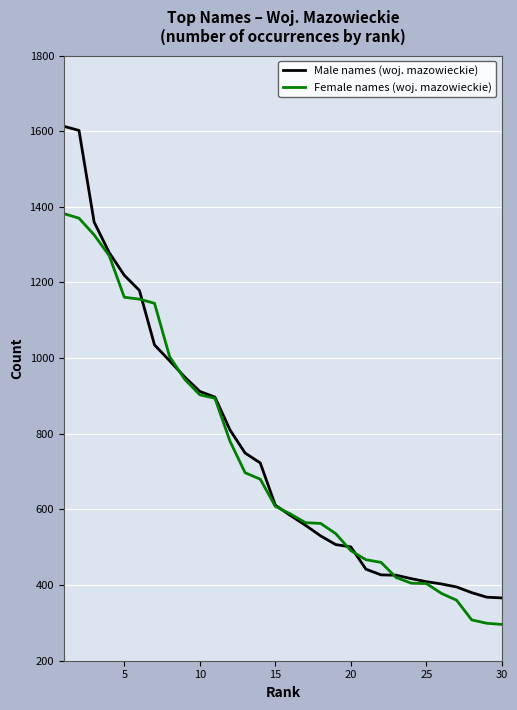

List the series in order of their peak value, highest first.

Male names (woj. mazowieckie), Female names (woj. mazowieckie)